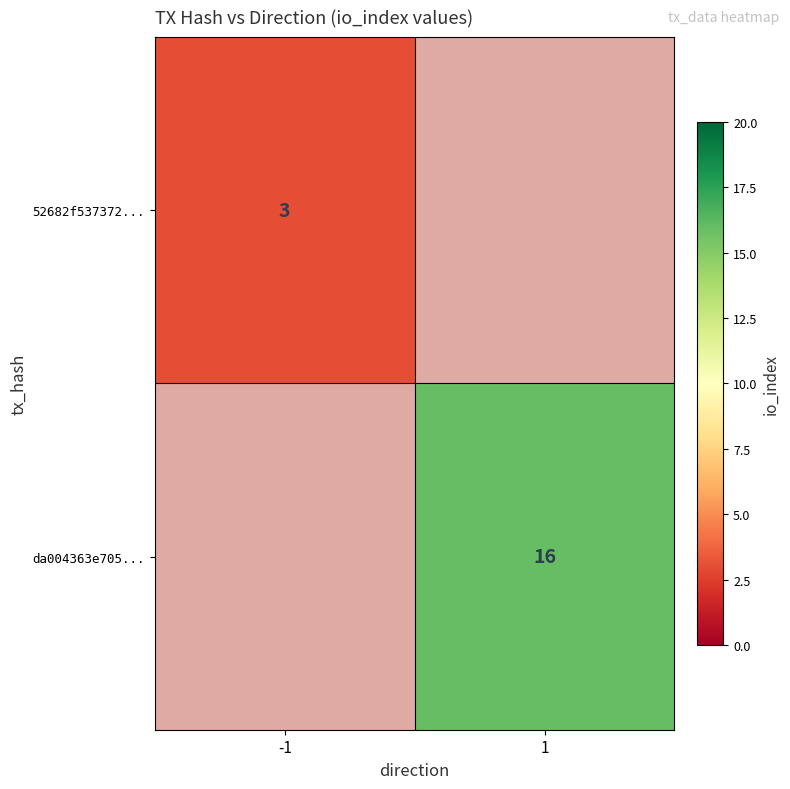

The value of da004363e705... at 1 is 8. True or false?

False